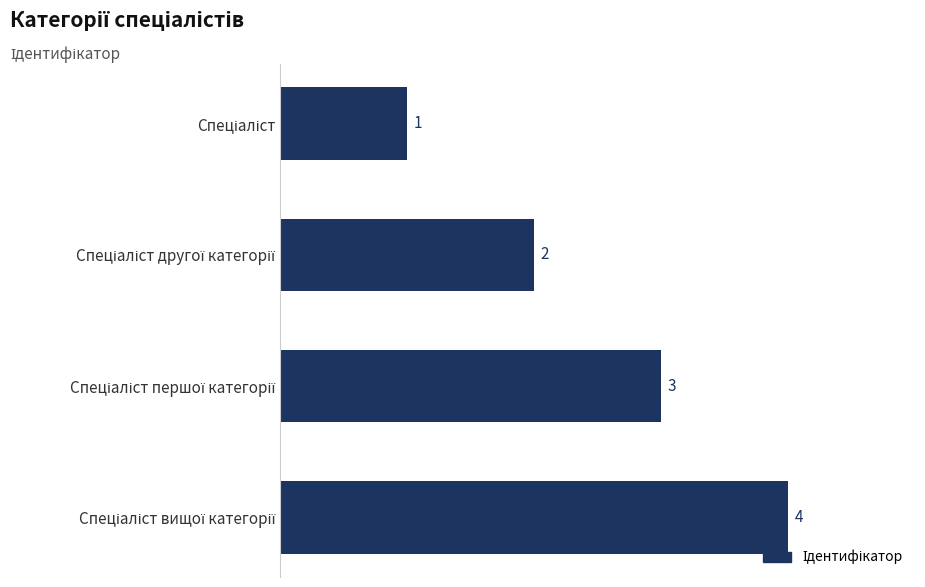

What is the value of the 3rd bar from the top?

3